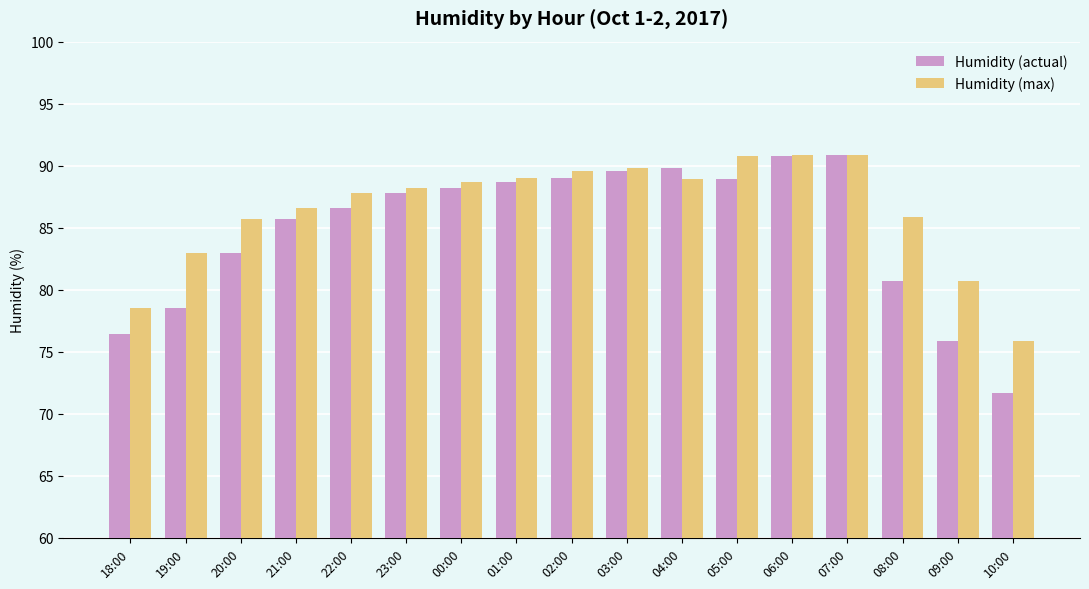

What are all the series names shown in the legend?

Humidity (actual), Humidity (max)